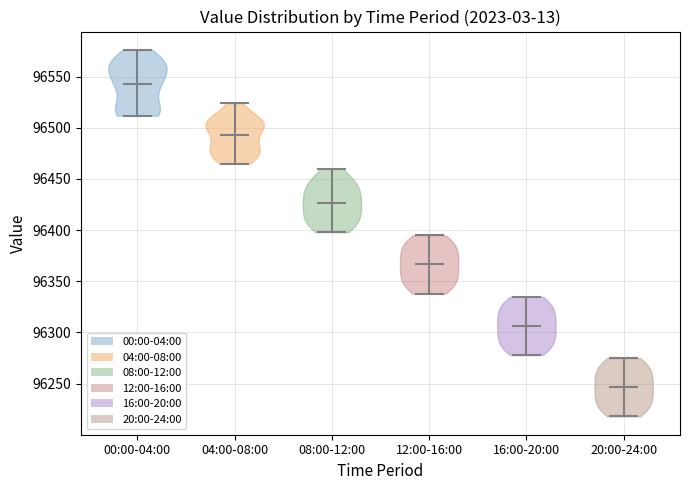

Which violin has the highest median line?

00:00-04:00